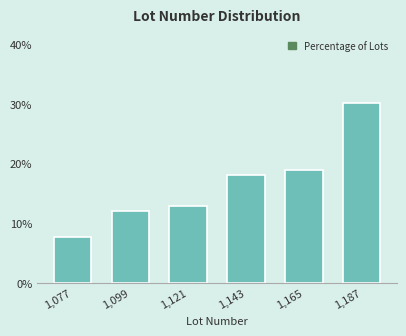

Reading left to right, transcribe all the data shown in this chart.

1,077=7.8	1,099=12.1	1,121=12.9	1,143=18.1	1,165=19.0	1,187=30.2